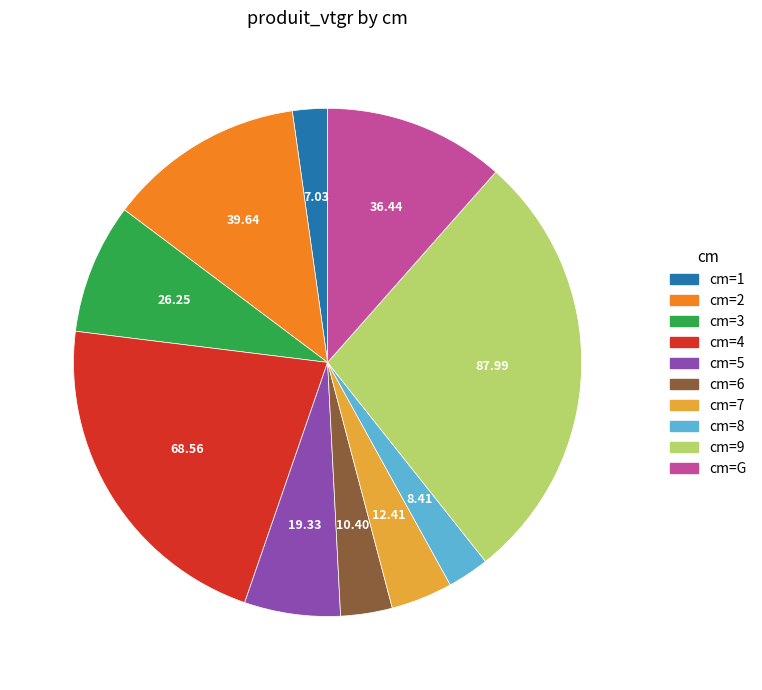

Between cm=2 and cm=5, which is larger?

cm=2